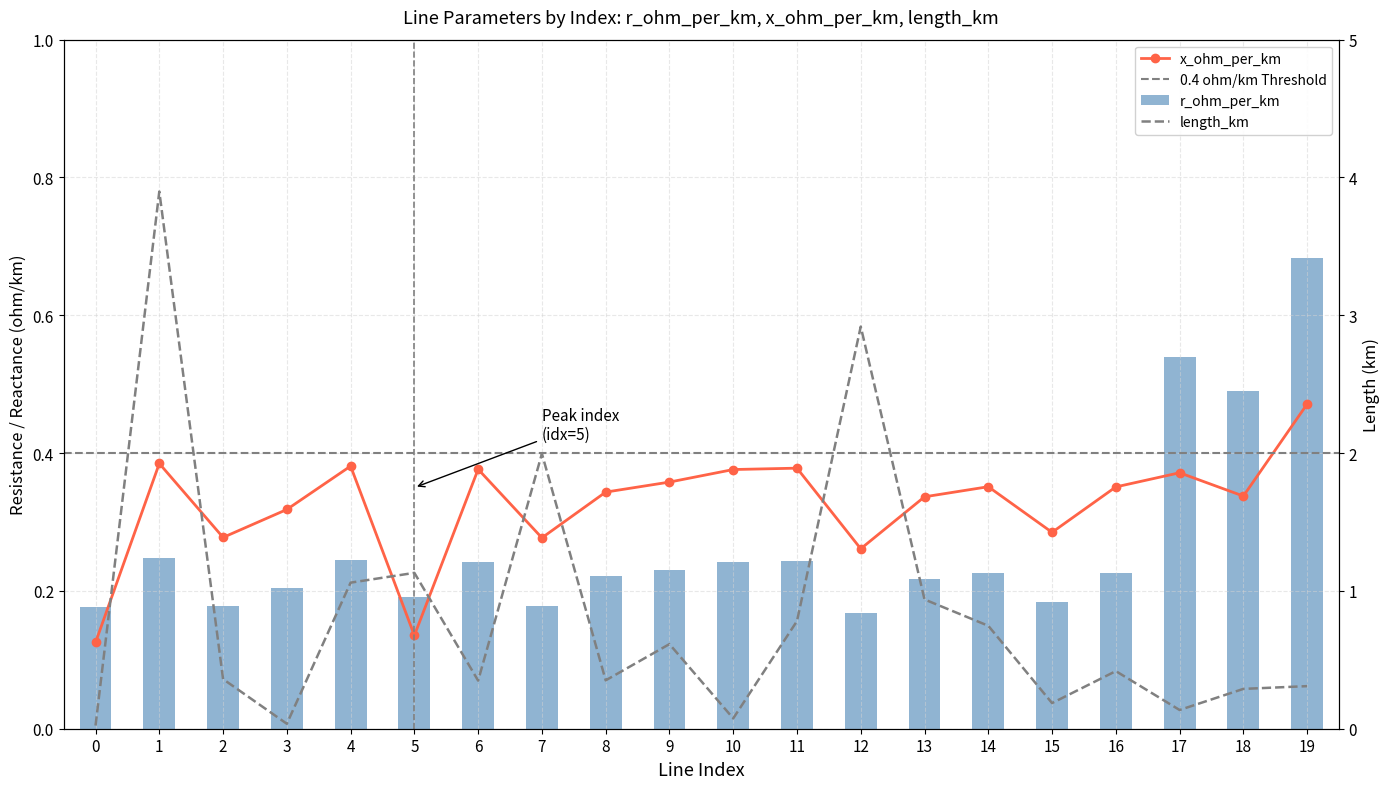

Which series changed the most between 5 and 12?

length_km